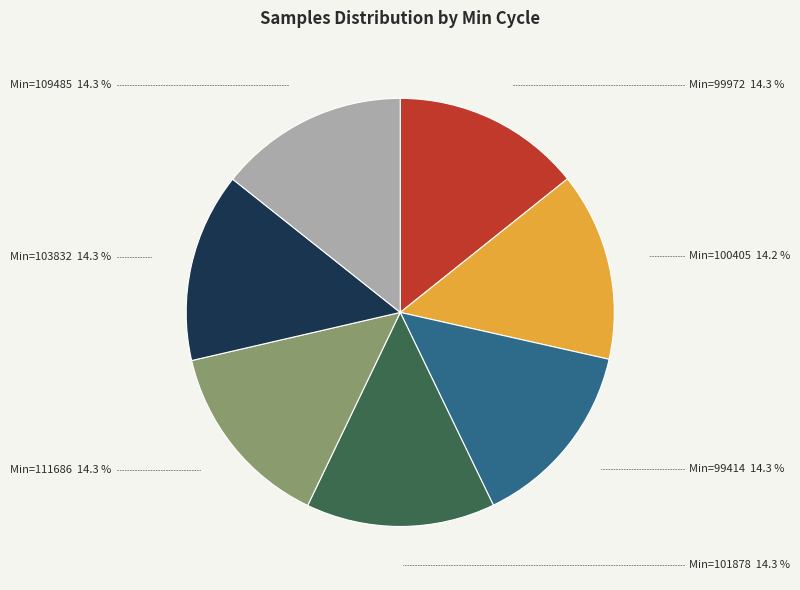

Does any single category account for the majority?

No